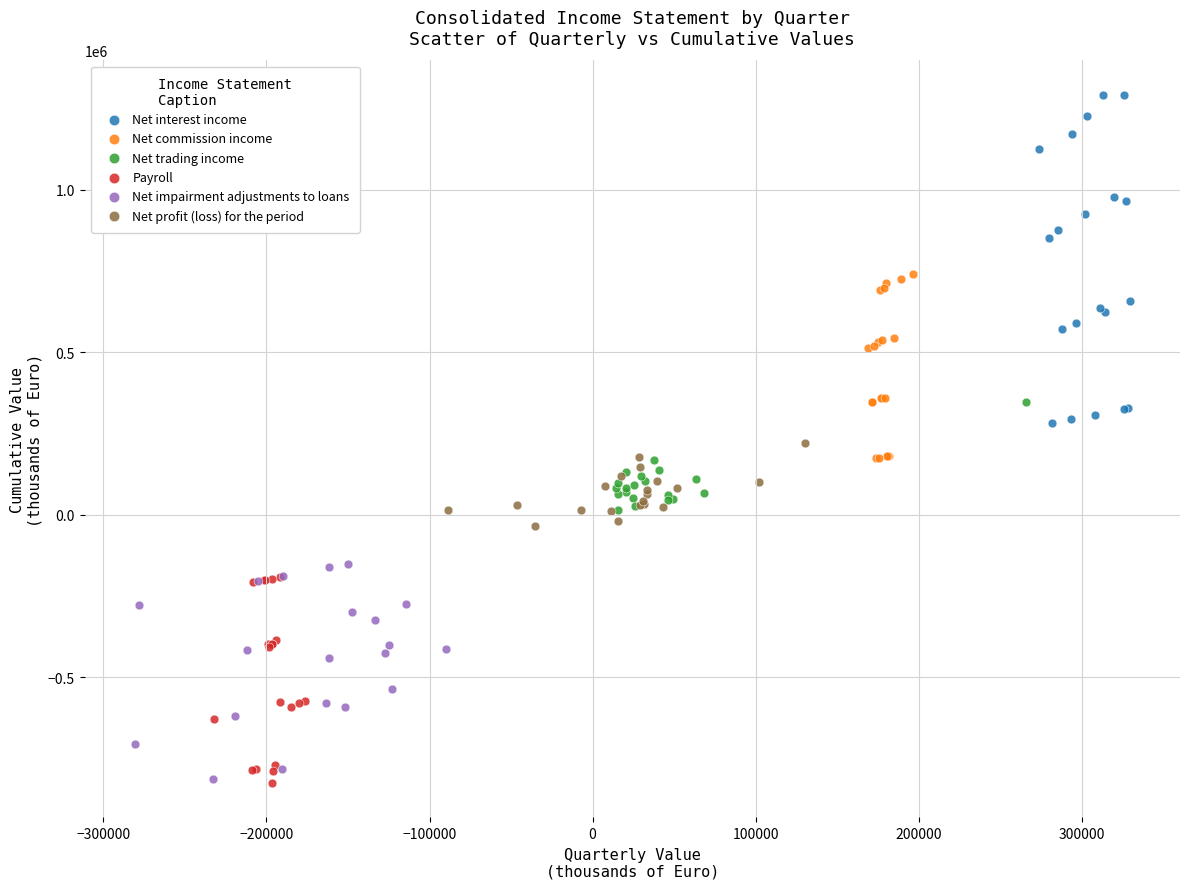

Which series reaches the maximum Y coordinate?

Net interest income